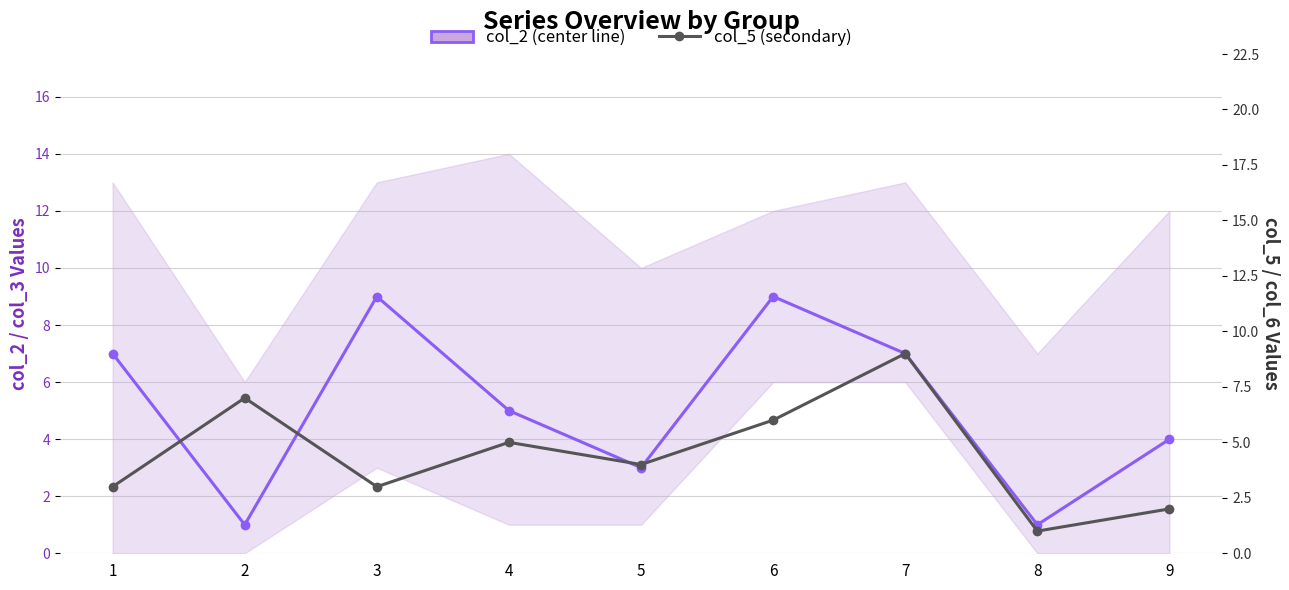

At which category does col_2 (center line) reach its first local peak?

3